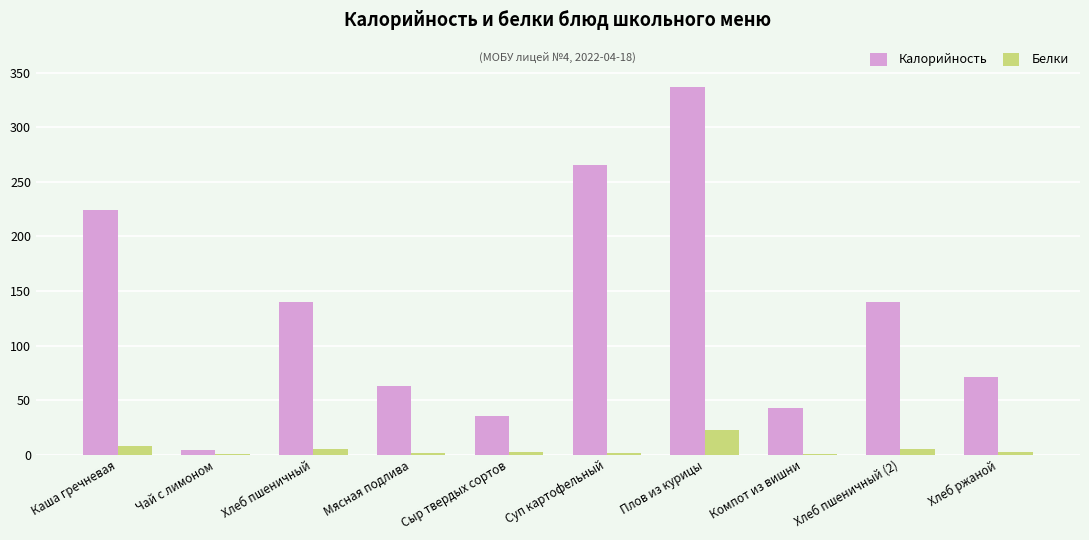

Where does the Белки series first go above 2?

Каша гречневая